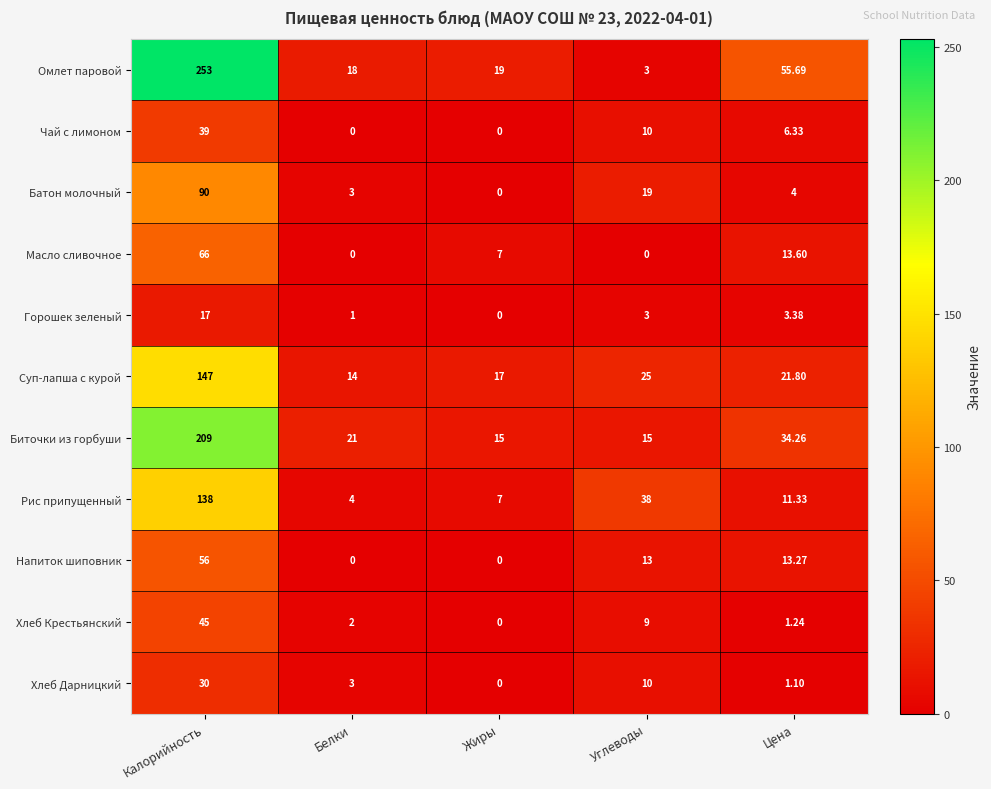

At which label does Суп-лапша с курой first exceed 21?

Калорийность